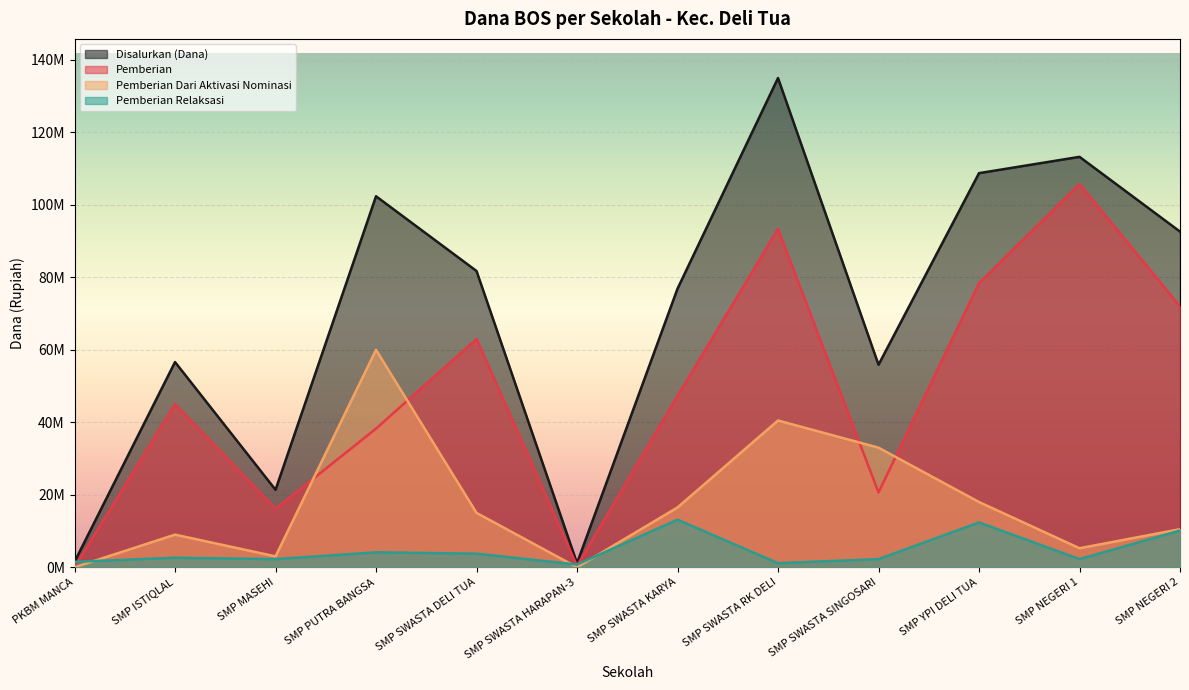

What position from the right is SMP PUTRA BANGSA?

9